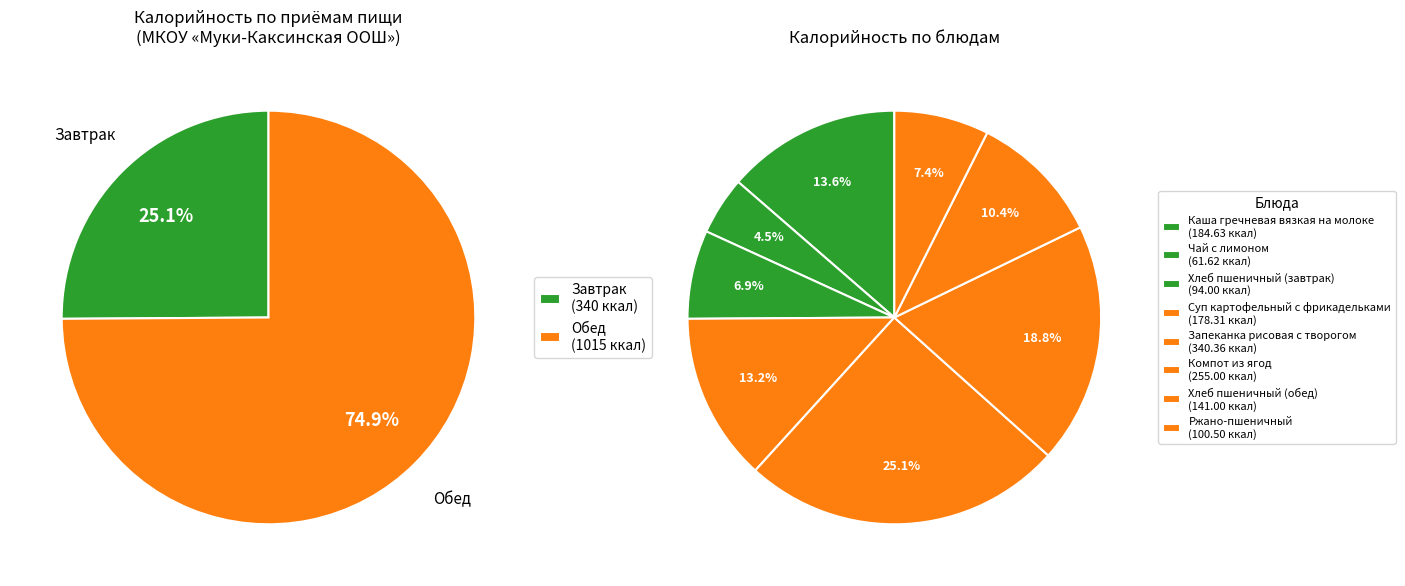

What percentage is the Обед slice, to the nearest percent?

75%